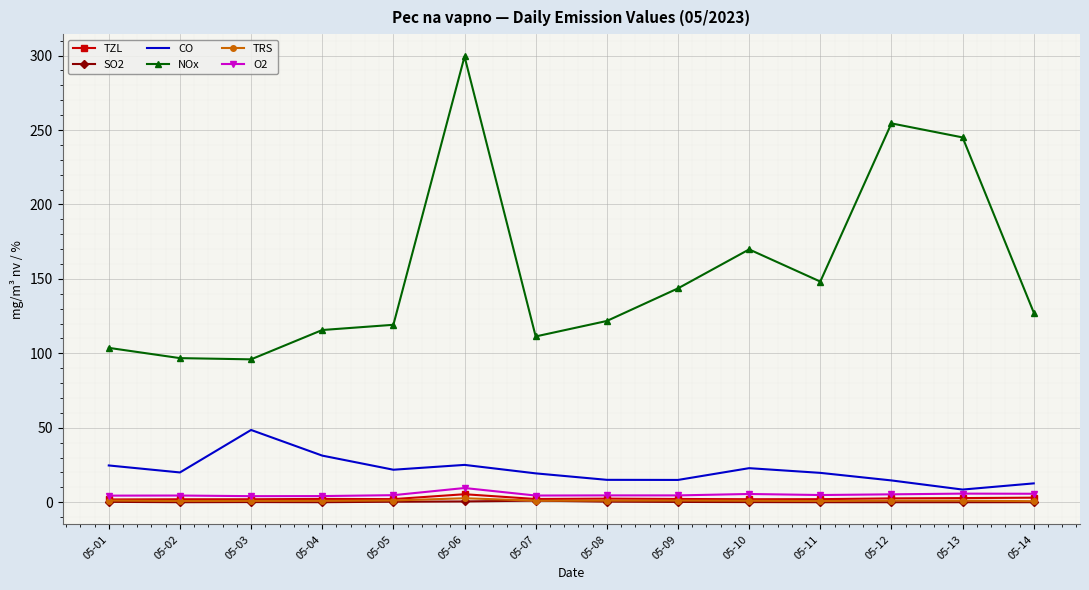

How many series are shown in this chart?

6